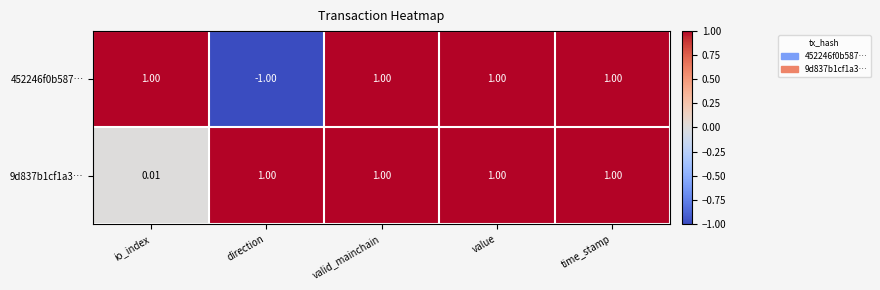

Where is 9d837b1cf1a3… nearest to the value 0?

io_index